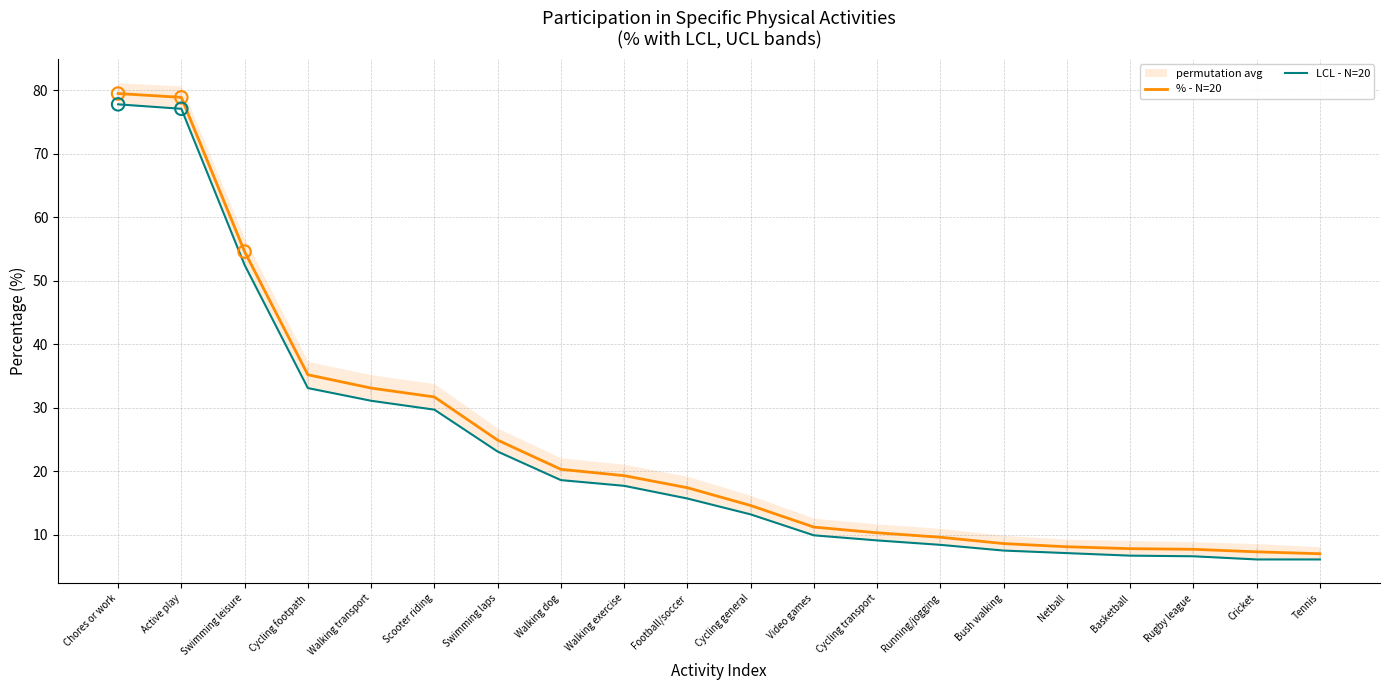

What is the total value across all series at Netball?

15.2